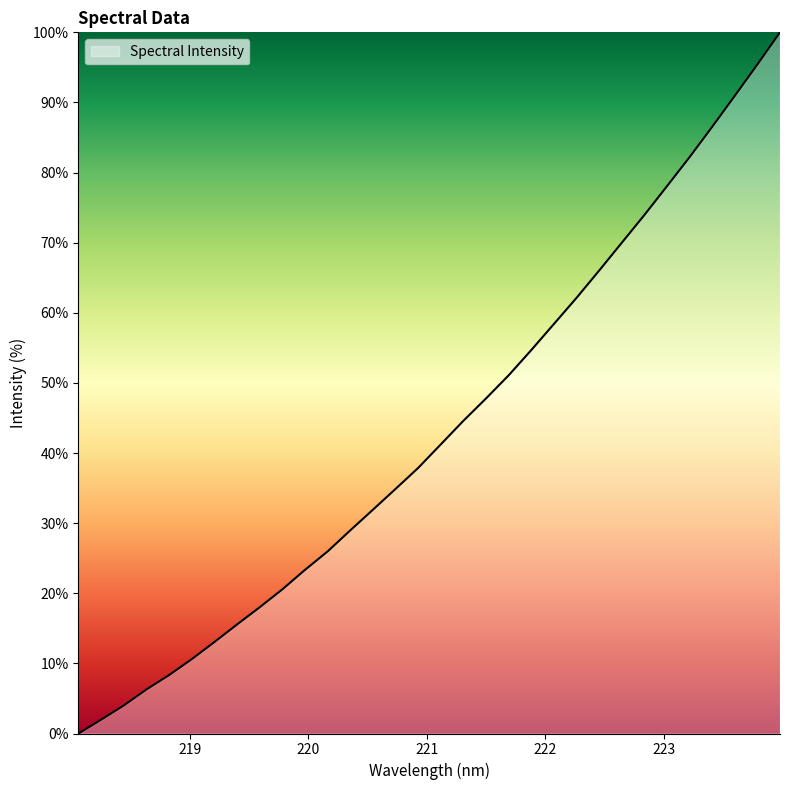

What is the difference between the maximum and minimum values?

100.0